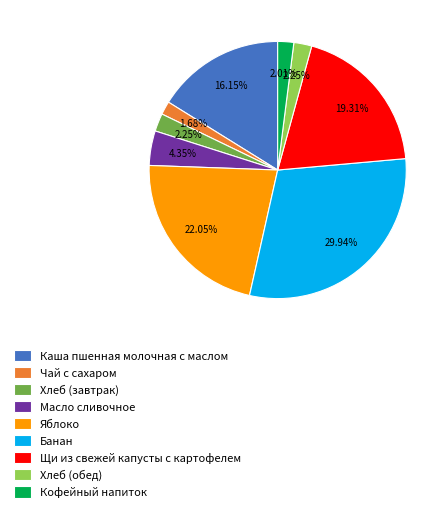

Approximately how many times larger is the value at Каша пшенная молочная с маслом compared to Яблоко?

0.7